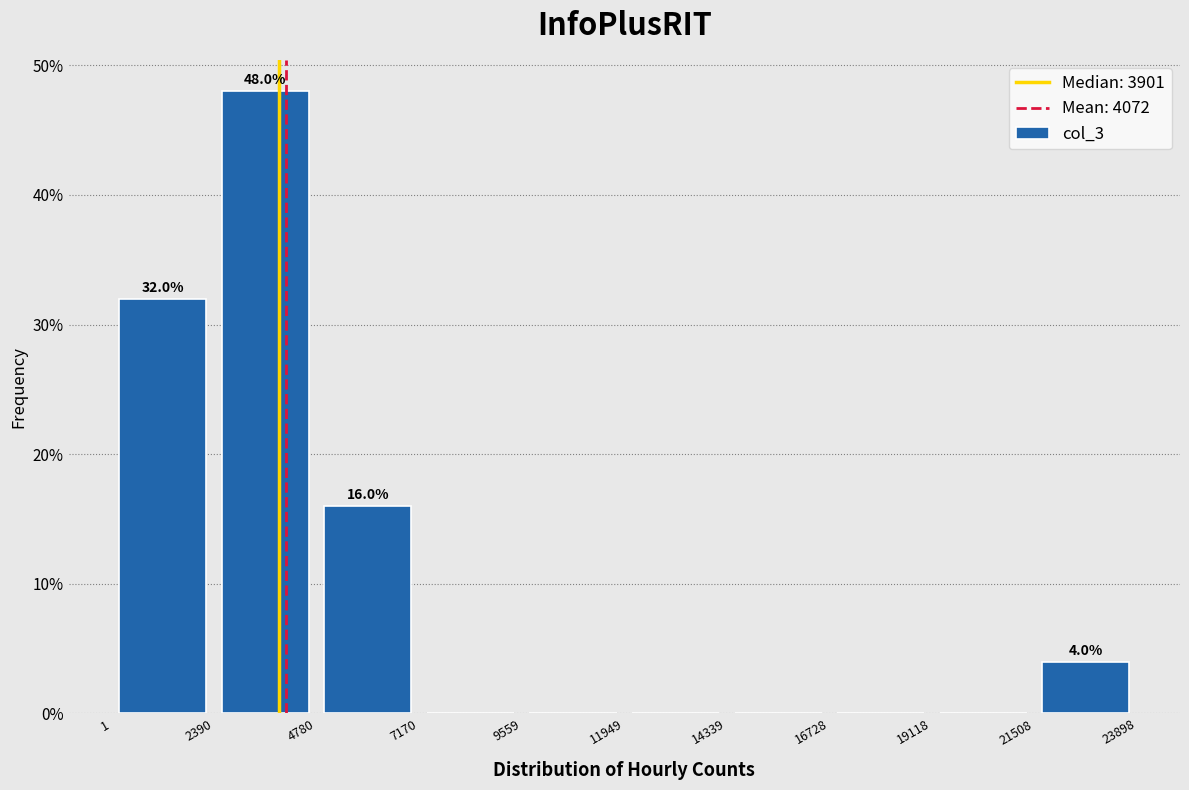

Which range on the x-axis has the tallest bar?

2390 to 4780